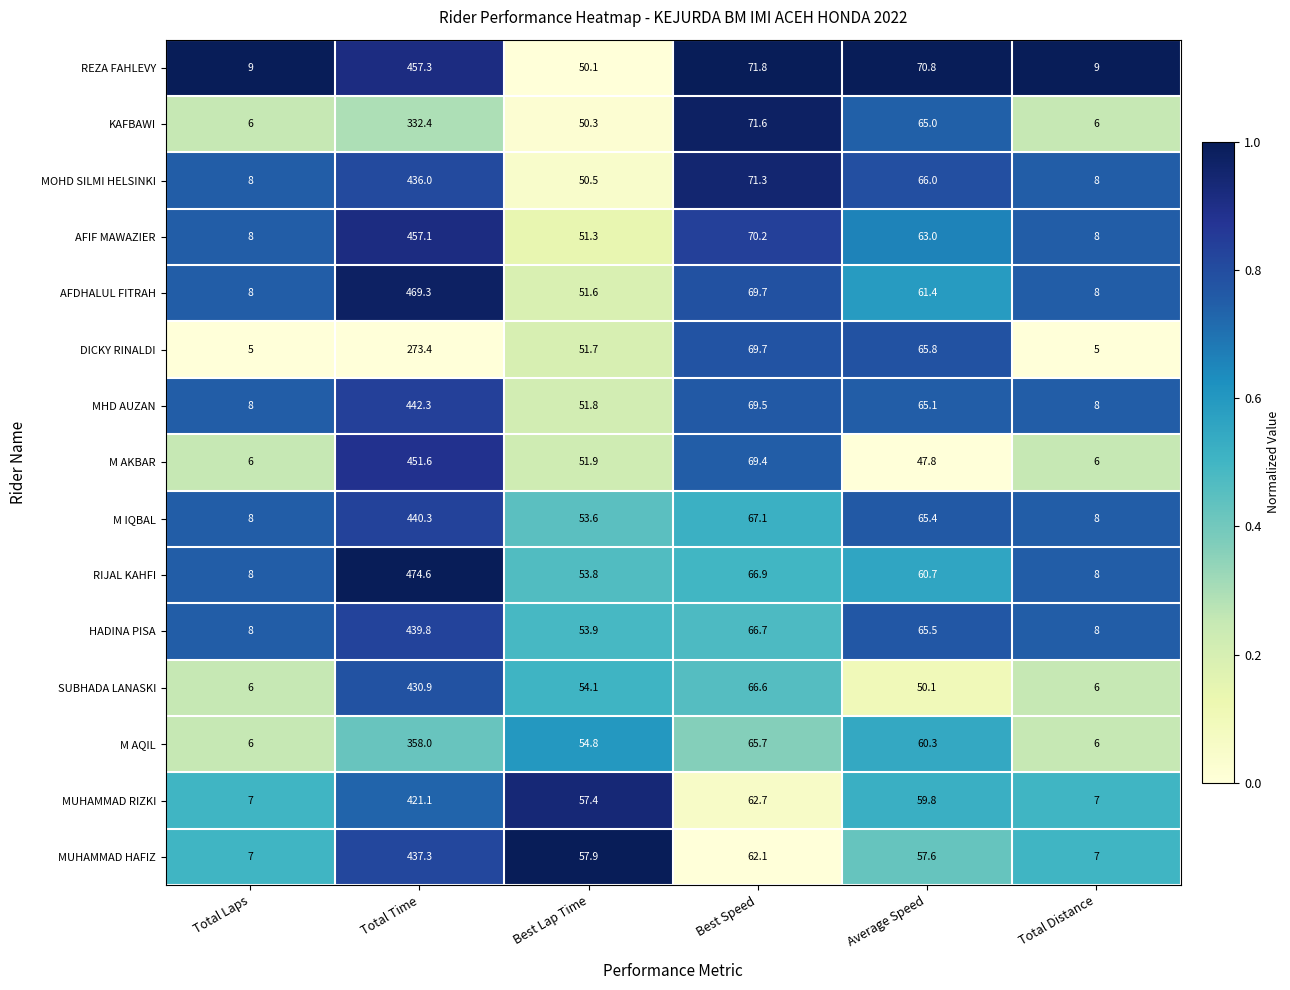

Which series has the largest range (max minus min)?

RIJAL KAHFI